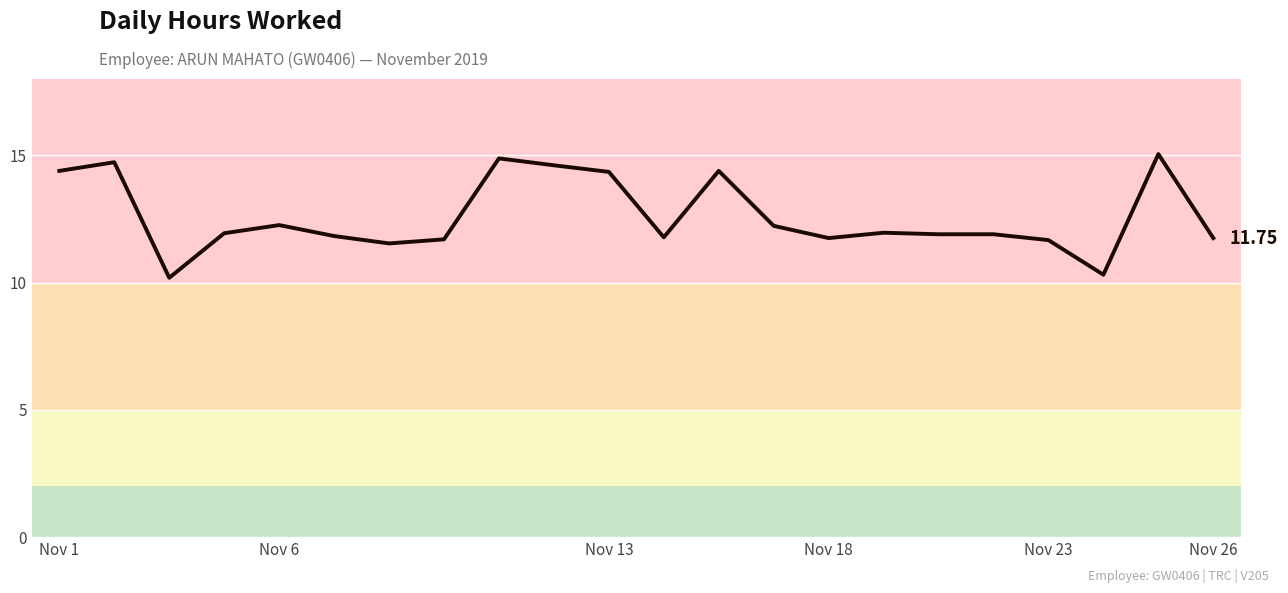

What is the difference between the maximum and minimum values?

4.9